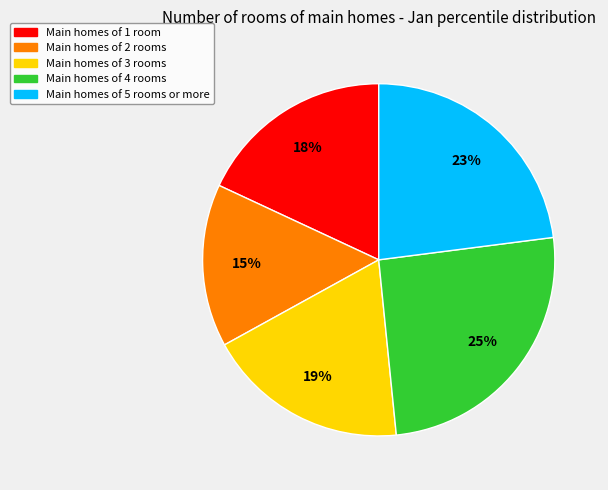

To the nearest percent, what is the average slice percentage?

20%